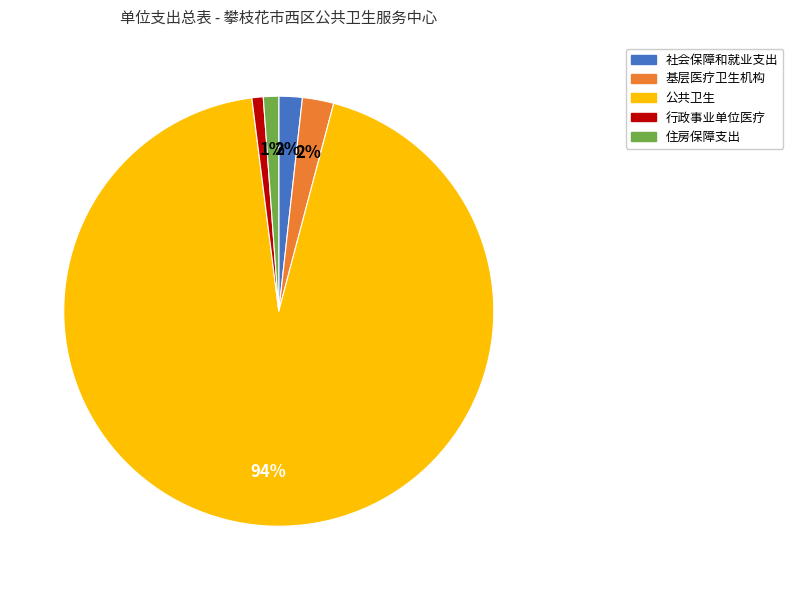

Do 行政事业单位医疗 and 社会保障和就业支出 together represent more than half of the pie?

No